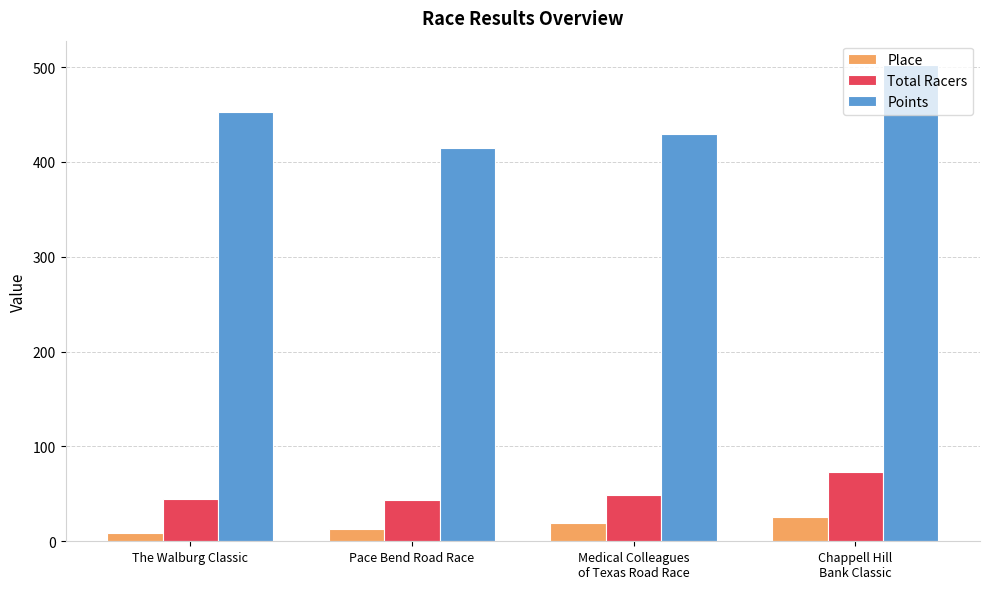

At which category is the sum across all series the highest?

Chappell Hill
Bank Classic